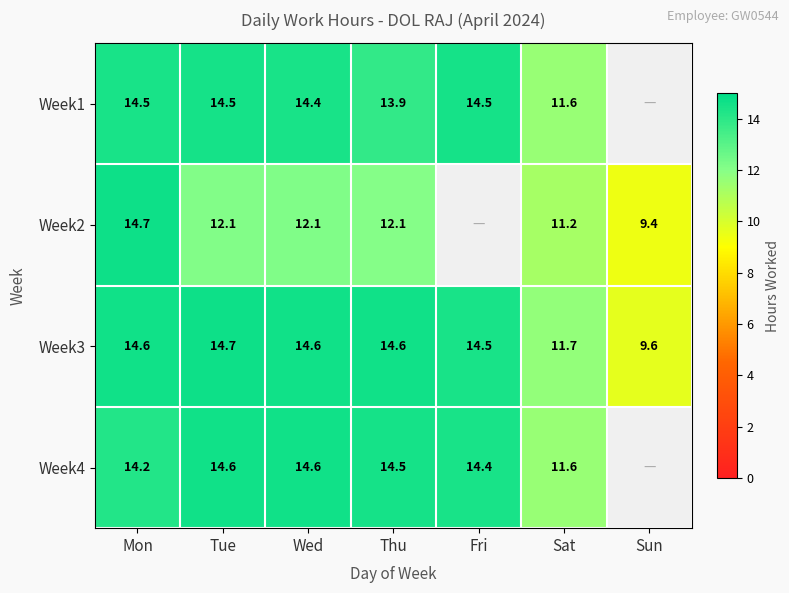

What is the difference between the Week2 values at Wed and Mon?

2.6